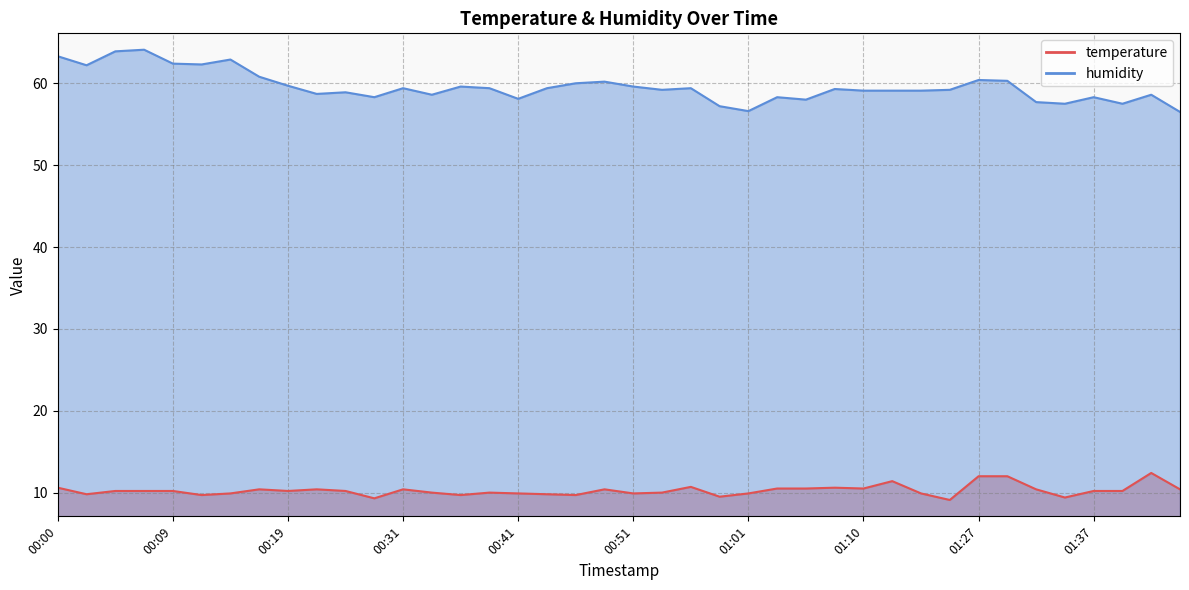

What is the sum of all temperature values?

410.5